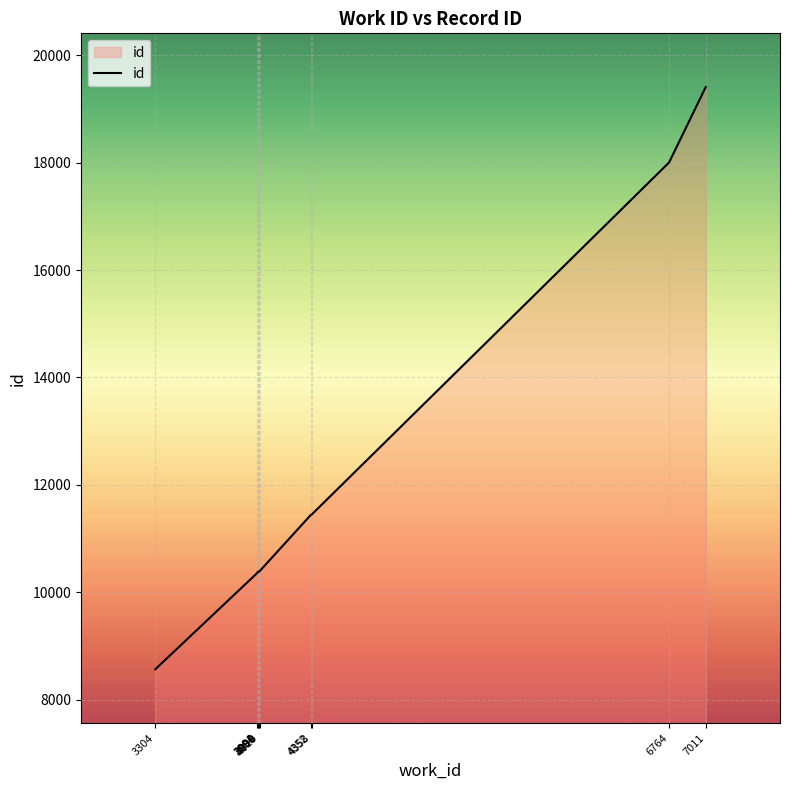

The value at 6764 is 29229. True or false?

False